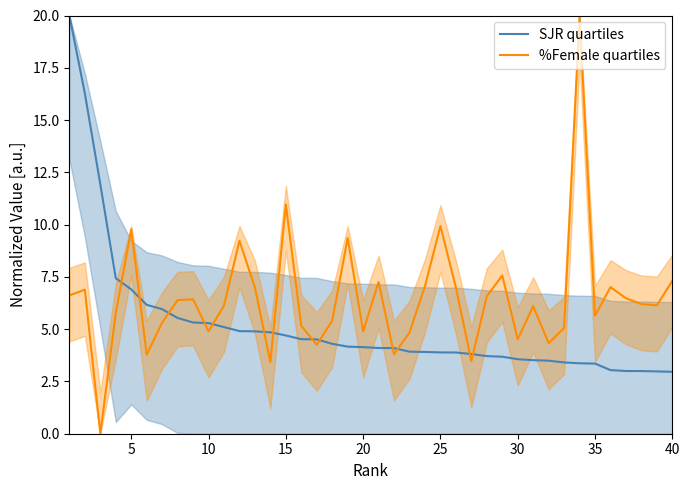

What is the highest value of the %Female quartiles series?

20.0